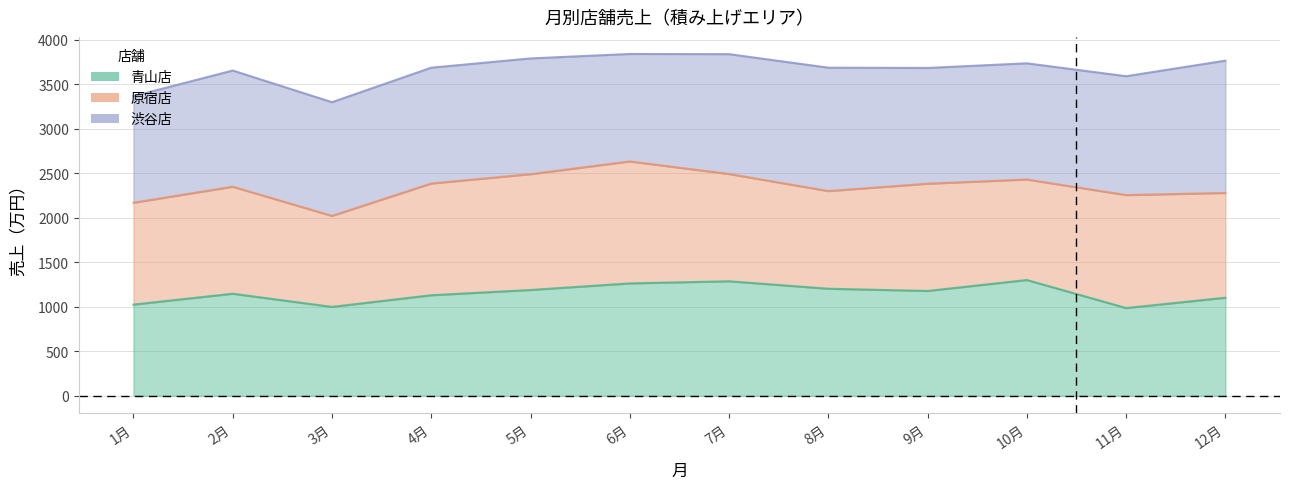

The value of 売上合計 at 2月 is 5645. True or false?

False